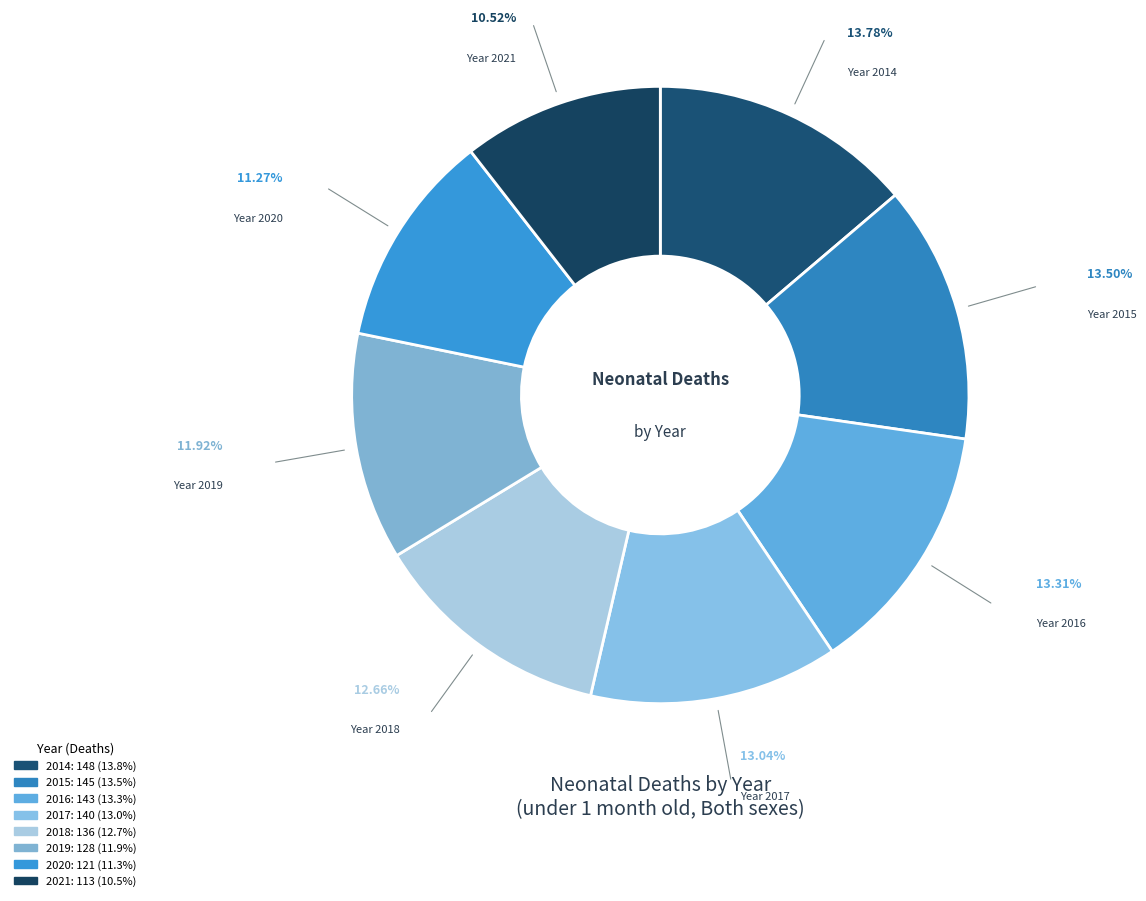

What is the total percentage of 2014 and 2017?

26.8%